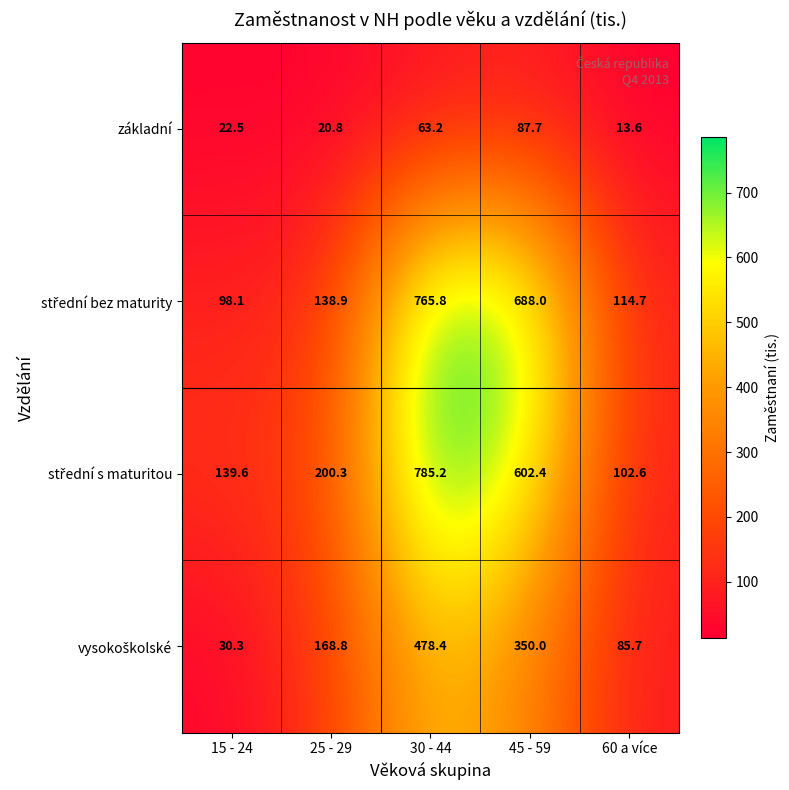

Where does the základní series first go above 22?

15 - 24